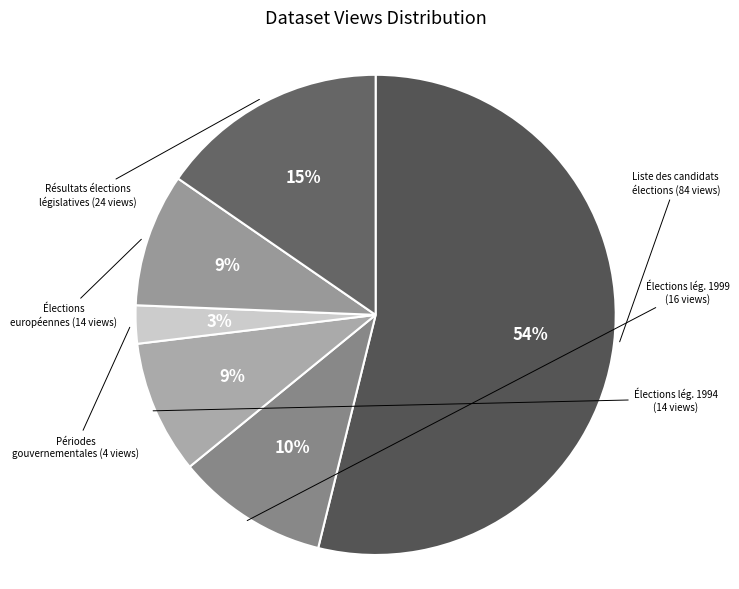

Count the number of slices in the pie.

6